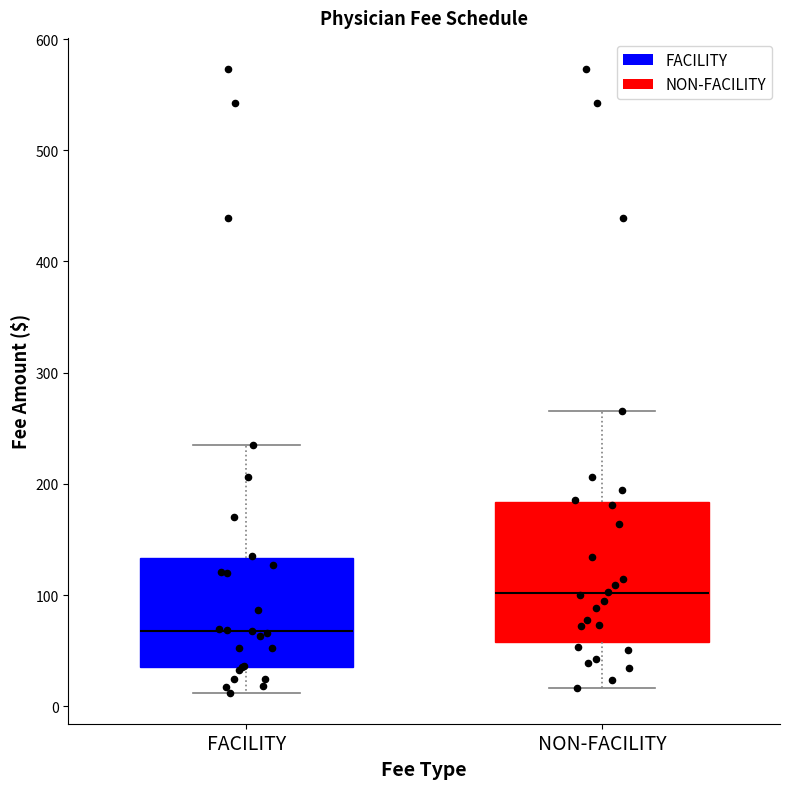

Reading left to right, read every box against the y-axis: the position of its median line, the range the box covers, and the ends of its whiskers. The values are not printed on the chart, so give them approximately, as read against the axis.

FACILITY: median 70, box 40 to 130, whiskers 10 to 230
NON-FACILITY: median 100, box 60 to 180, whiskers 20 to 270